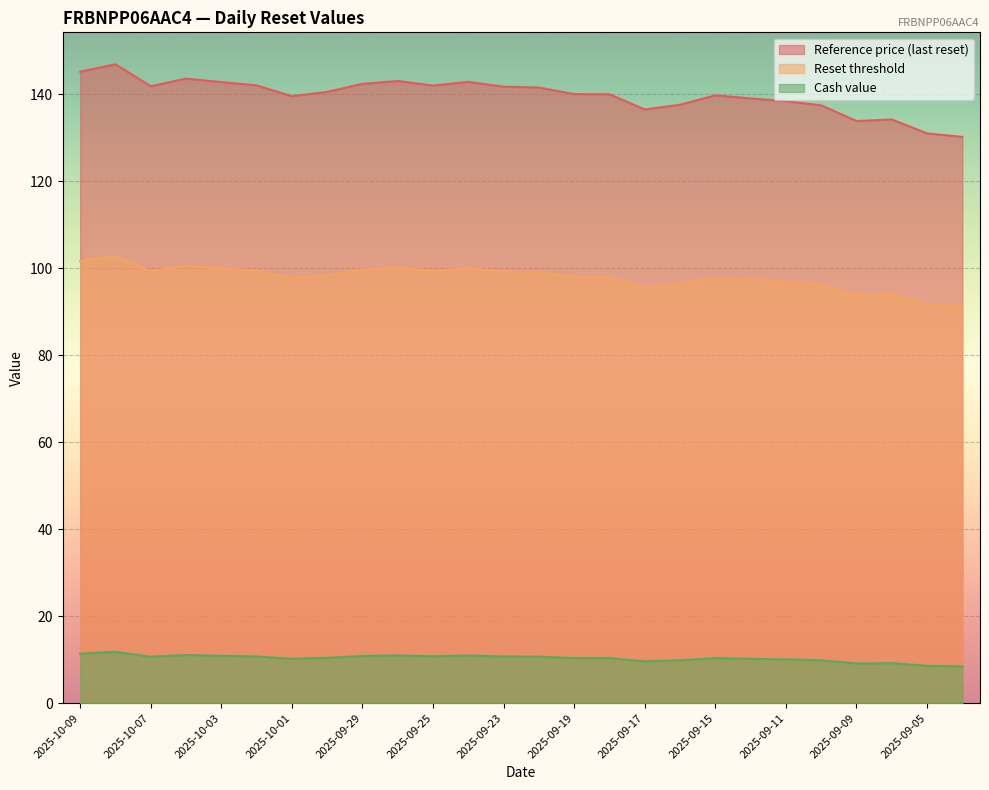

What is the label of the 16th point from the right?

2025-09-25